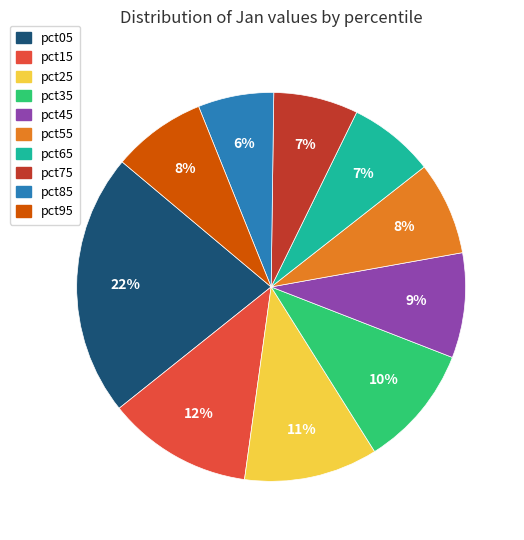

To the nearest percent, what is the difference between the largest and smallest slice percentages?

16%